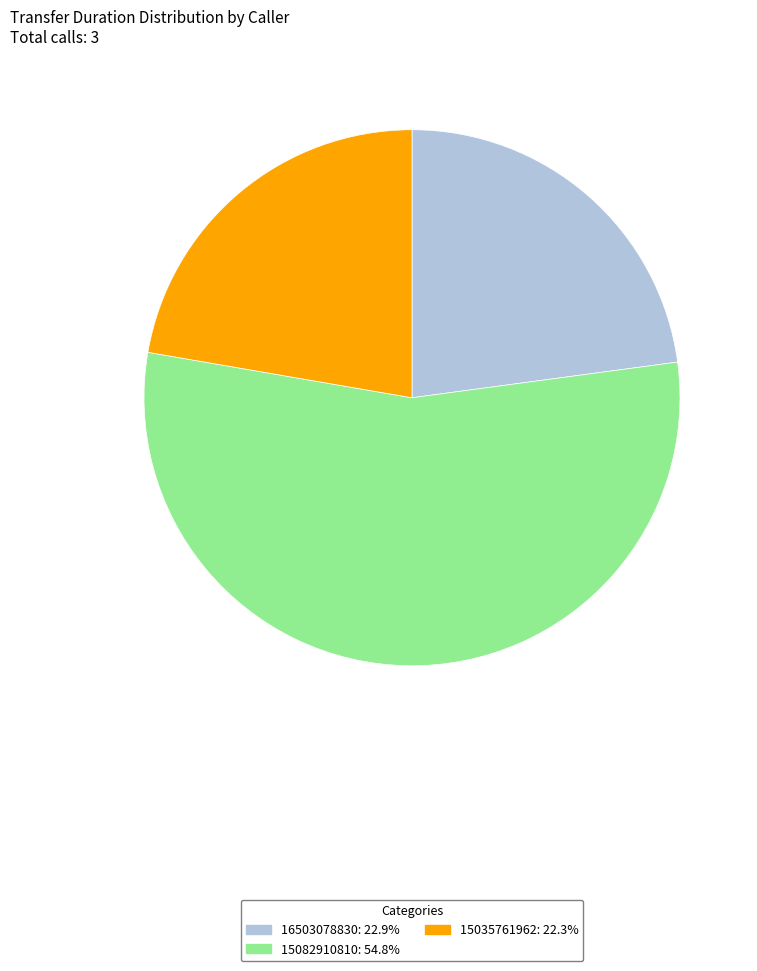

Is it true that 15035761962 is 8% of the pie?

False